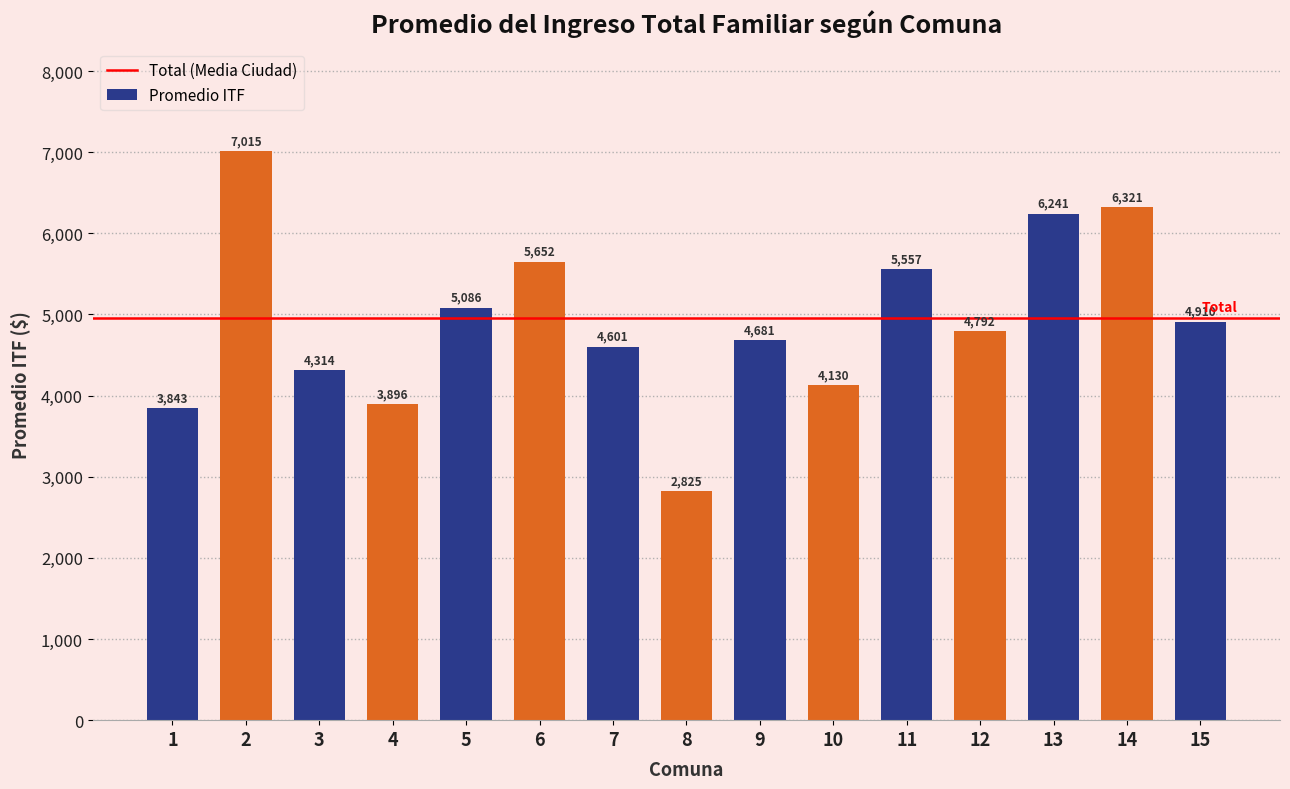

Approximately how many times larger is the value at 9 compared to 1?

1.2